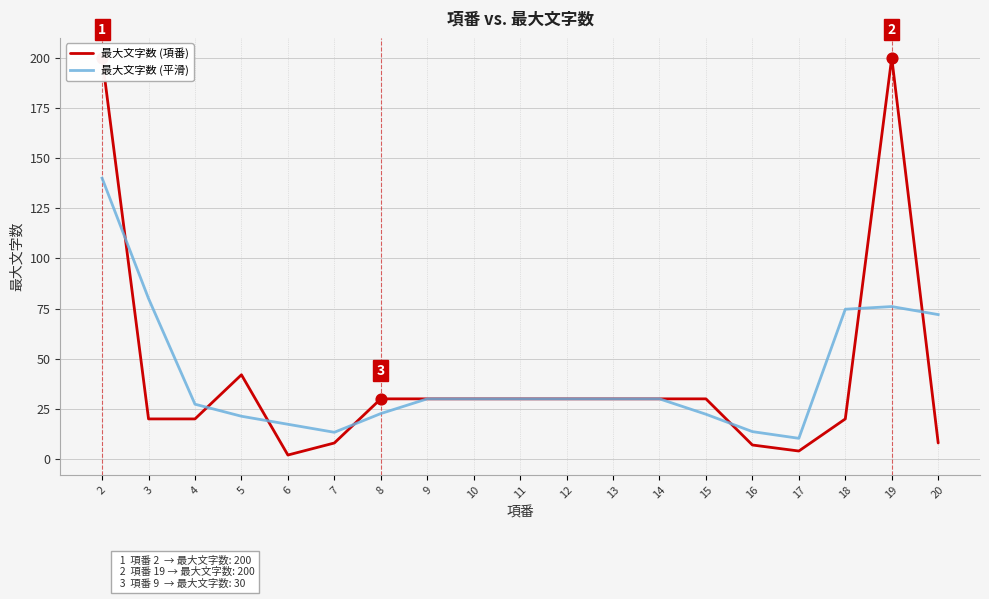

Which series has the largest total across all categories?

最大文字数 (項番)